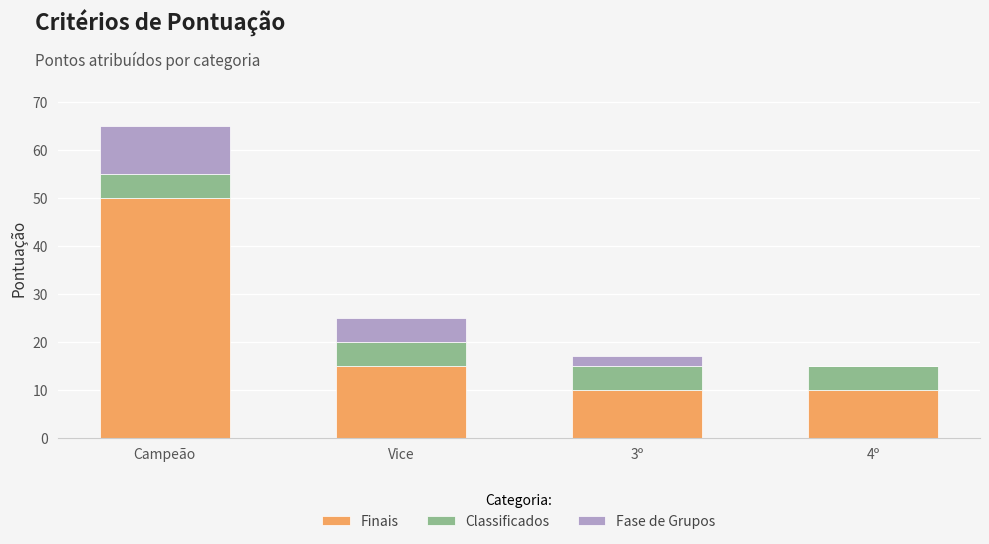

How many data points does each series have?

4